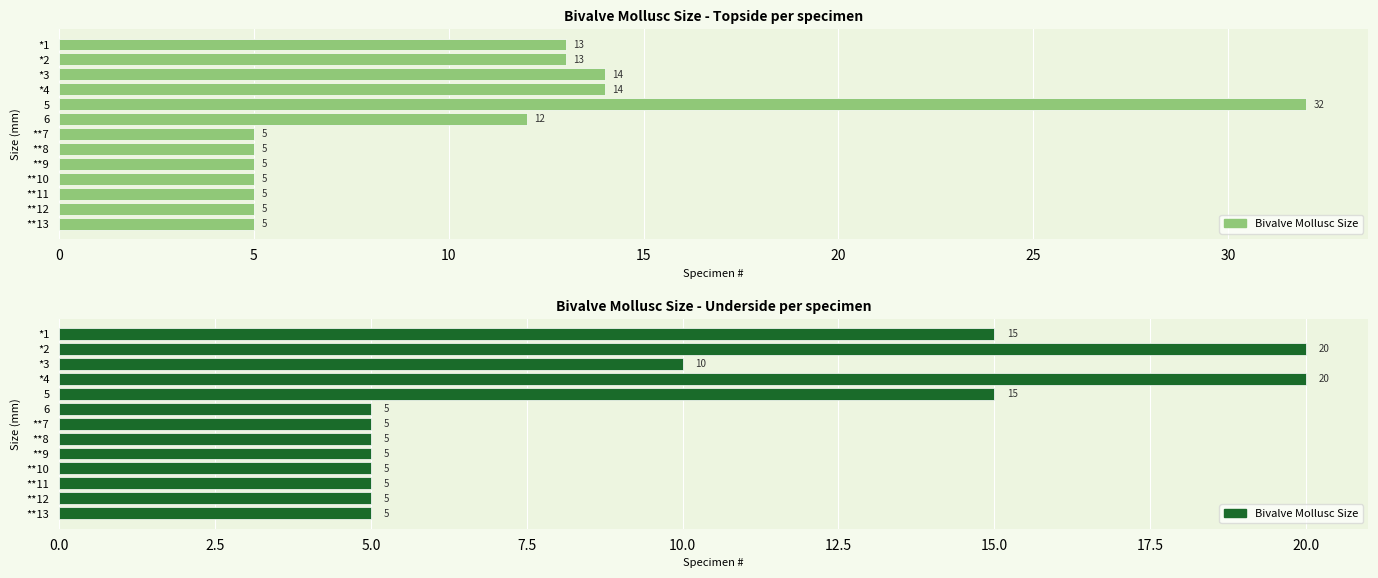

What is the difference between the second highest and minimum values?

15